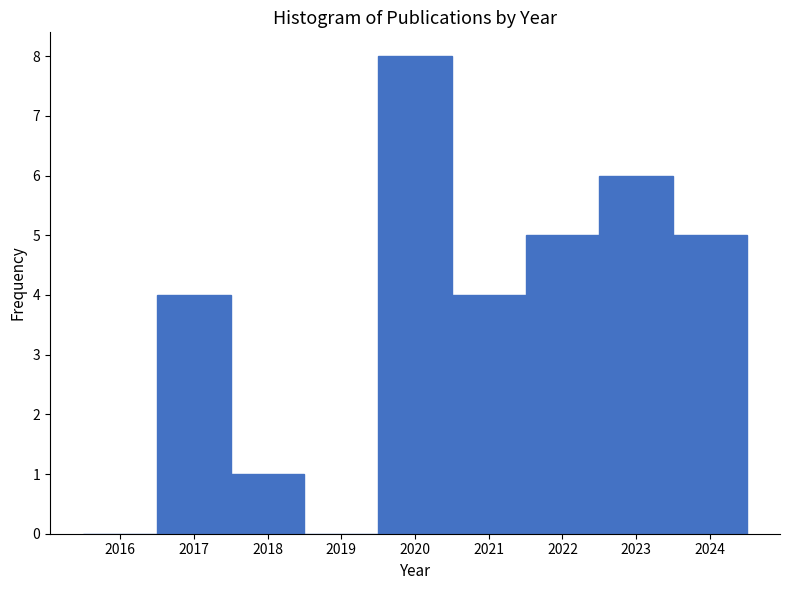

Reading left to right, transcribe all the data shown in this chart.

2016=0	2017=4	2018=1	2019=0	2020=8	2021=4	2022=5	2023=6	2024=5